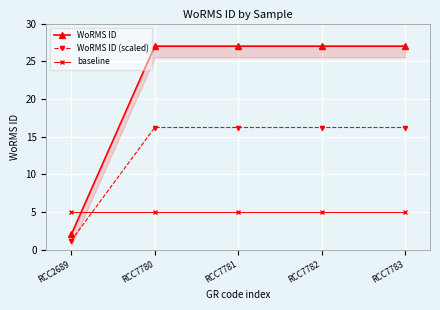

Between RCC7783 and RCC7781, which is larger?

RCC7783